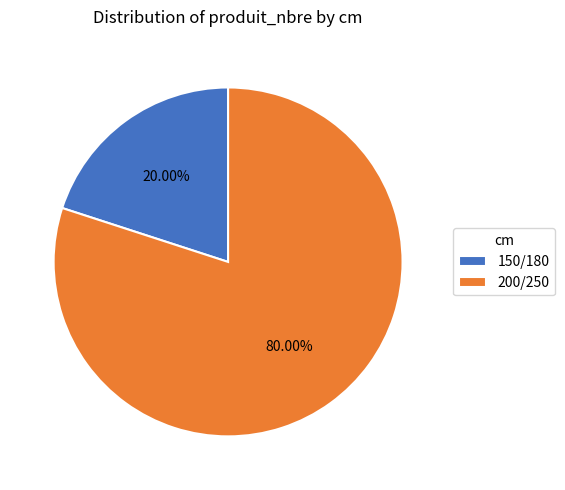

What portion of the pie excludes 200/250?

20.0%